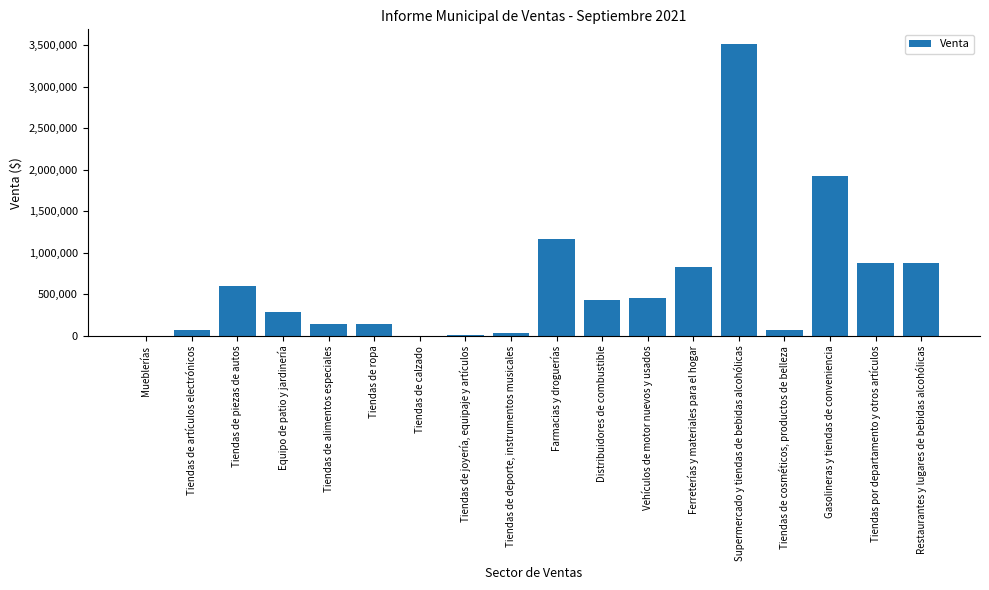

Which has a higher value, Tiendas de ropa or Distribuidores de combustible?

Distribuidores de combustible